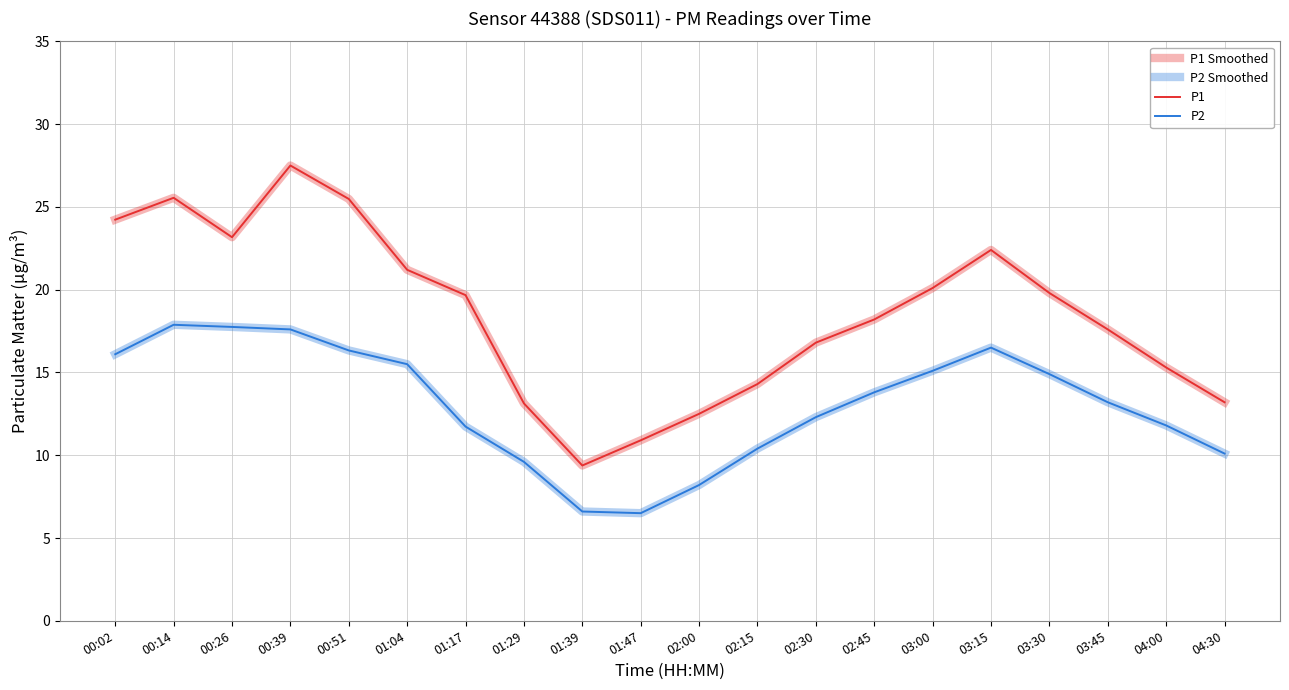

Which label corresponds to the largest value in the chart?

00:39